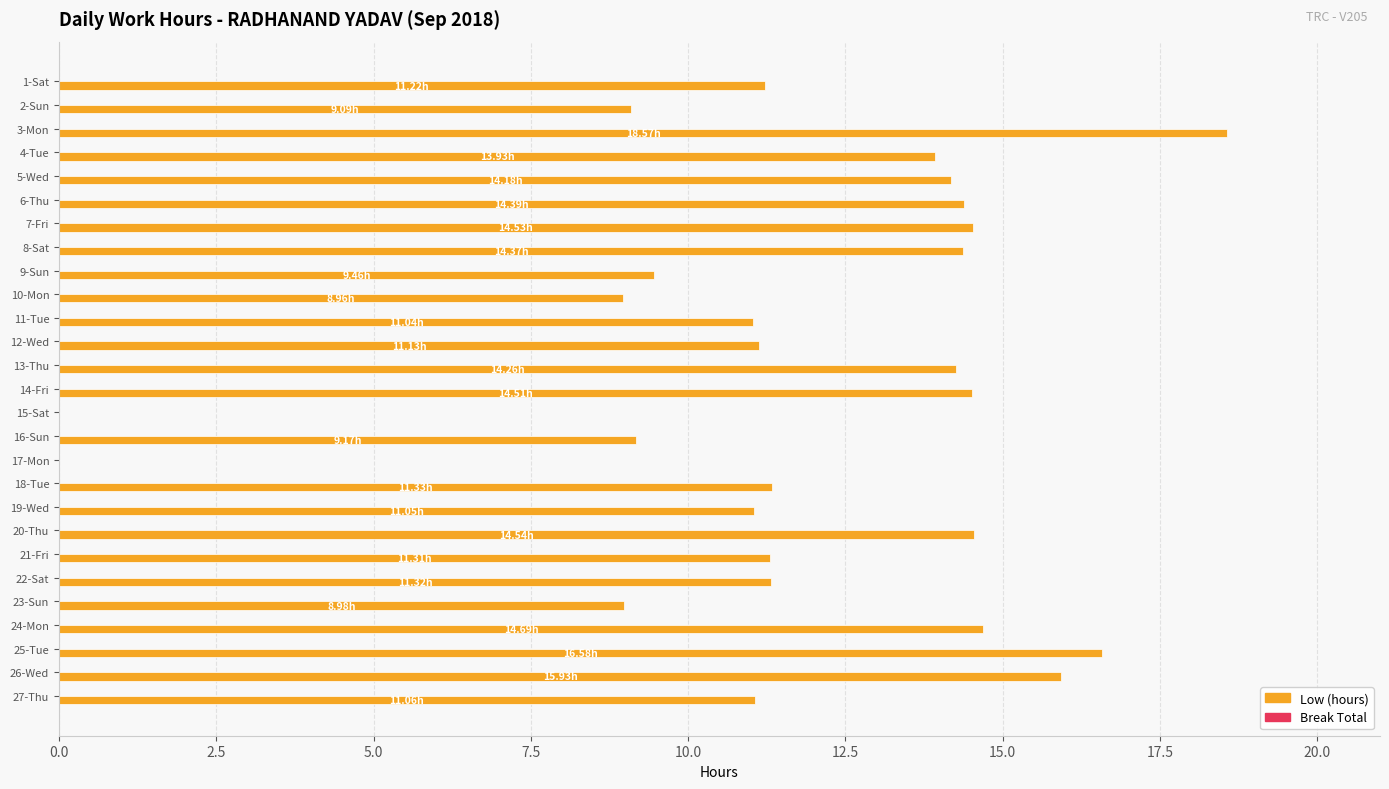

What is the sum of the values at 19-Wed and 6-Thu?

25.4